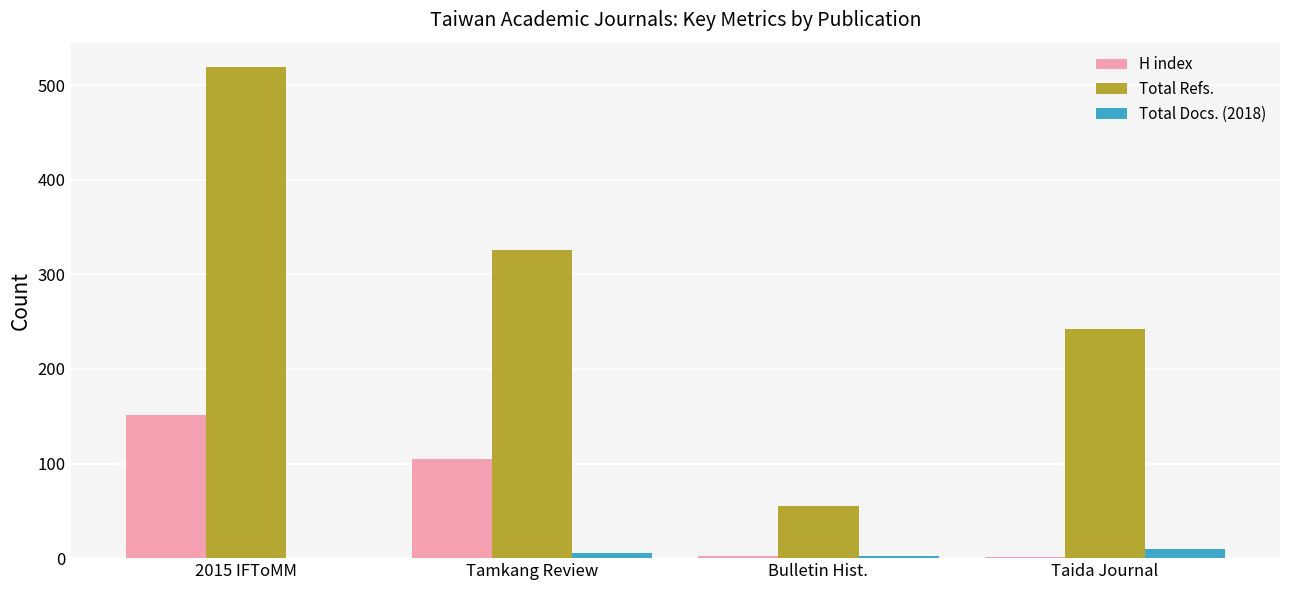

Which series has the largest total across all categories?

Total Refs.